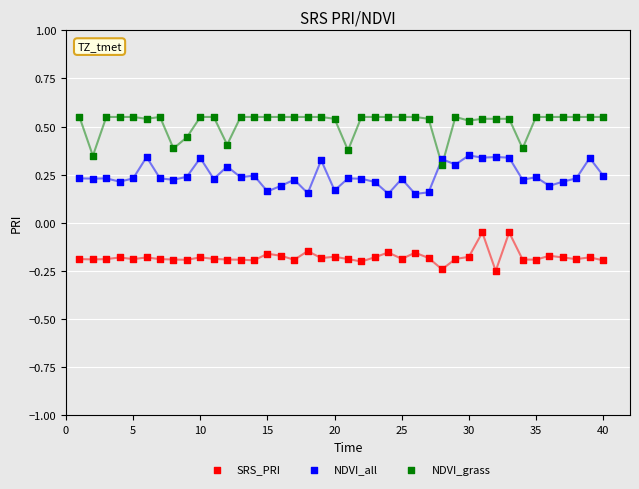

Which series has the largest Y range (max minus min)?

NDVI_grass